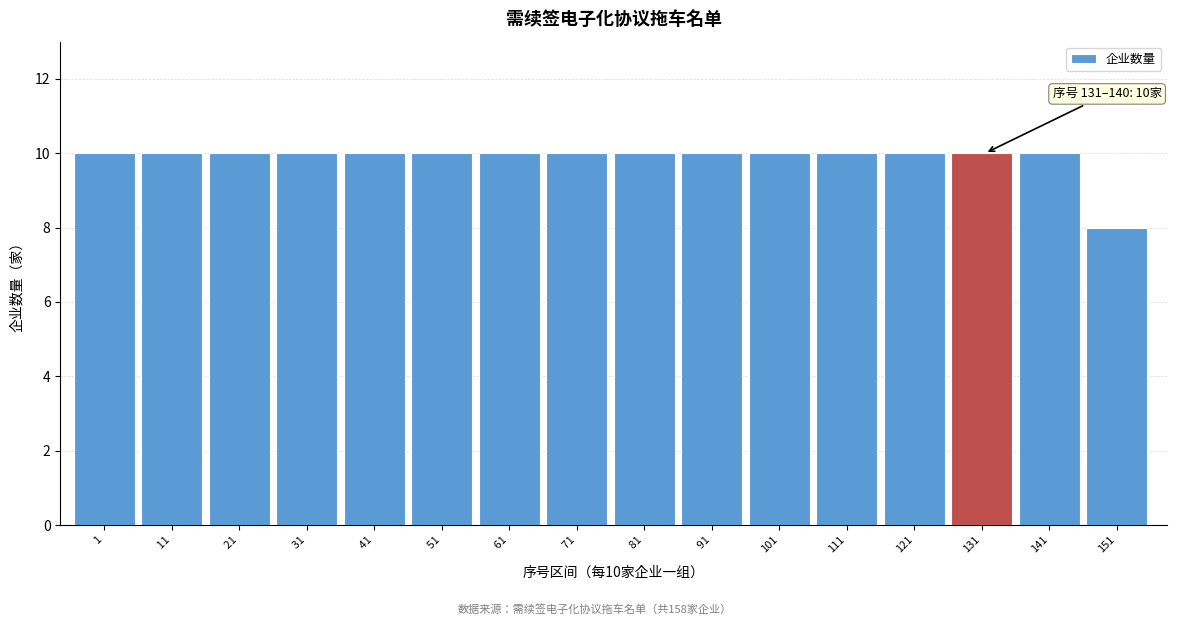

Reading left to right, list all the values displayed in this chart.

  1=10	 11=10	 21=10	 31=10	 41=10	 51=10	 61=10	 71=10	 81=10	 91=10	101=10	111=10	121=10	131=10	141=10	151=8